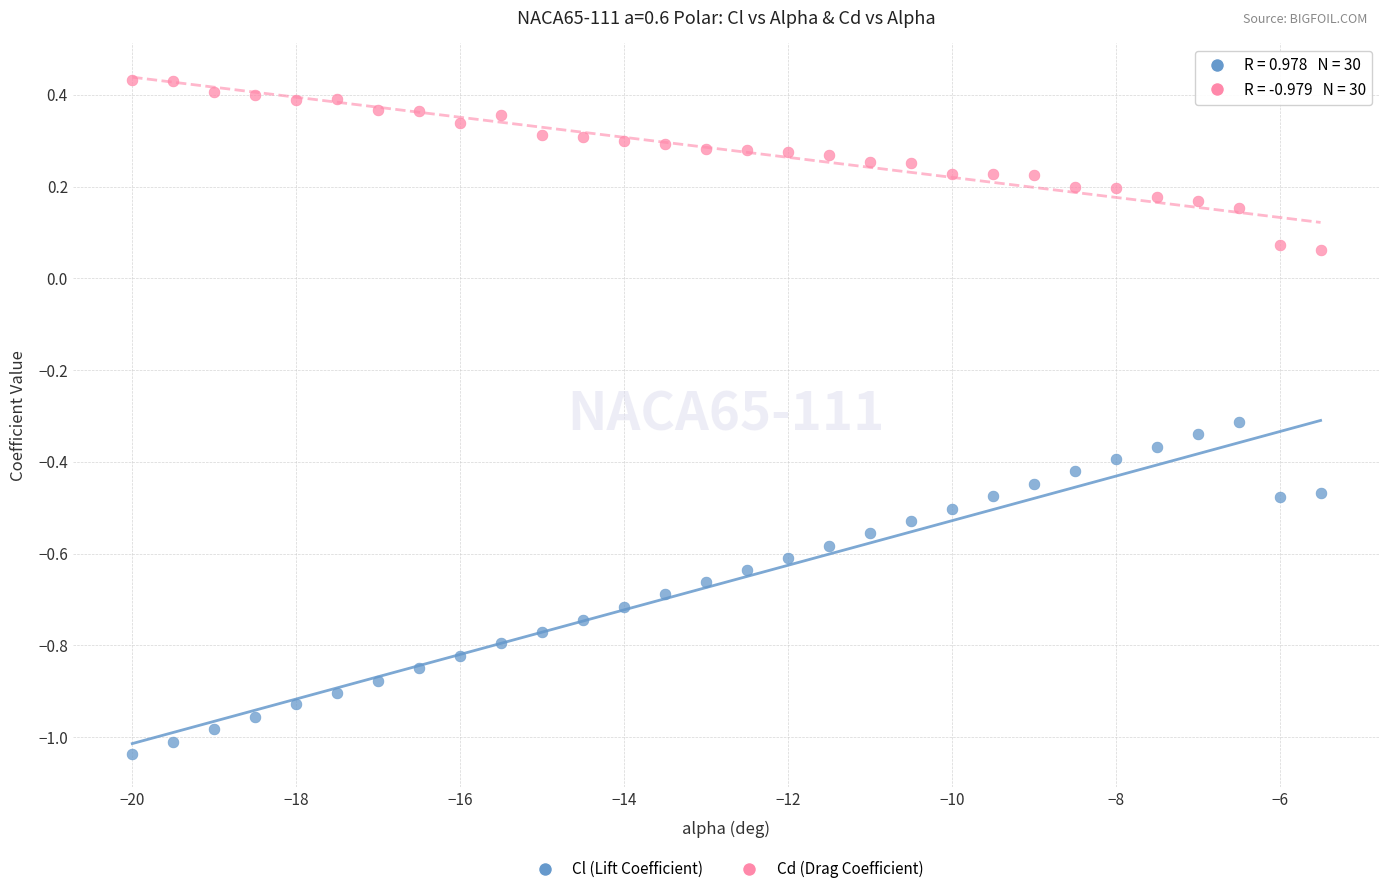

Which series reaches the minimum Y coordinate?

Cl (Lift Coefficient)